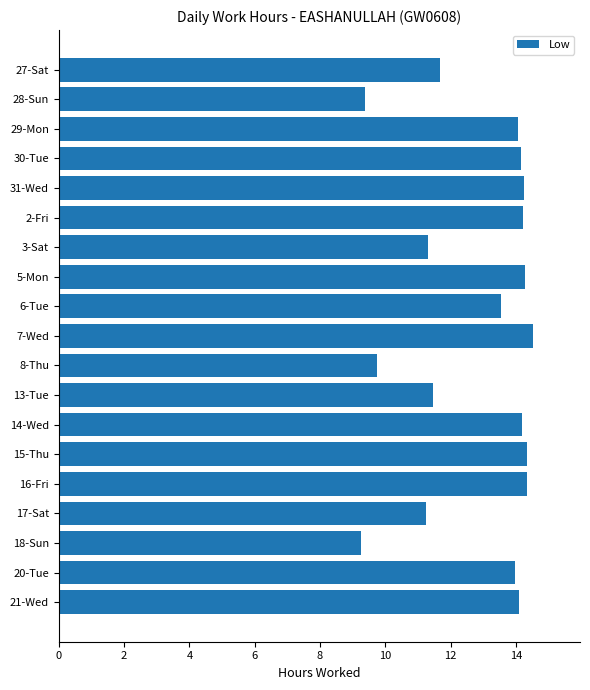

Approximately how many times larger is the value at 30-Tue compared to 2-Fri?

1.0